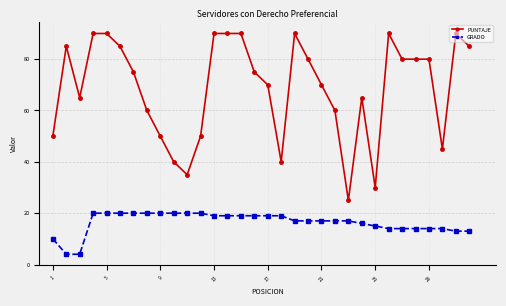

Reading left to right, extract all data points from this chart.

PUNTAJE: 50	85	65	90	90	85	75	60	50	40	35	50	90	90	90	75	70	40	90	80	70	60	25	65	30	90	80	80	80	45	90	85
GRADO: 10	4	4	20	20	20	20	20	20	20	20	20	19	19	19	19	19	19	17	17	17	17	17	16	15	14	14	14	14	14	13	13